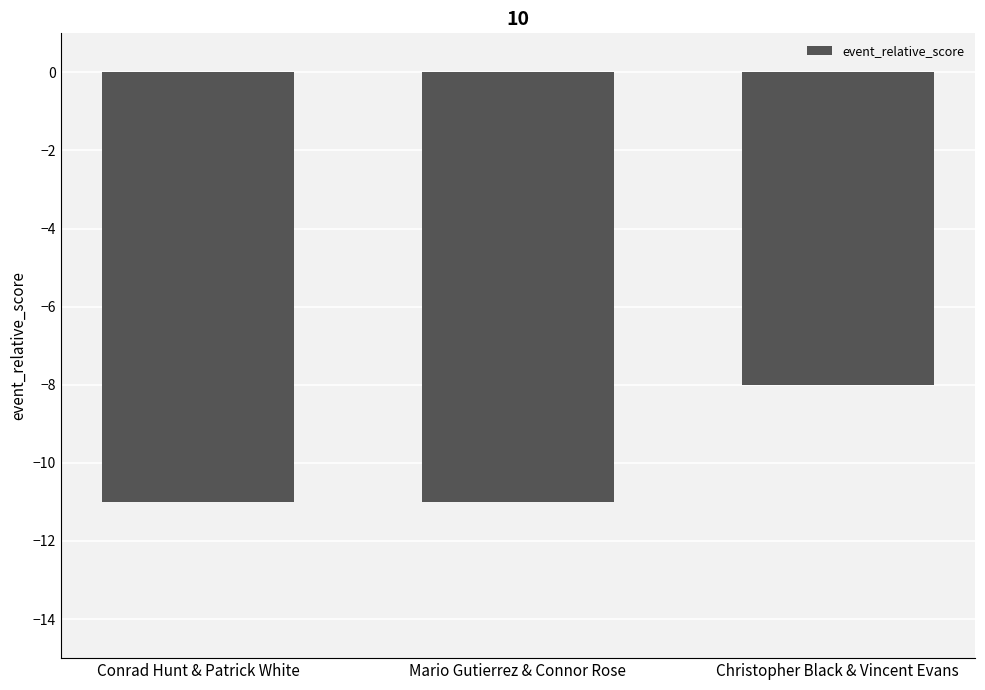

What is the label of the 3rd bar from the right?

Conrad Hunt & Patrick White